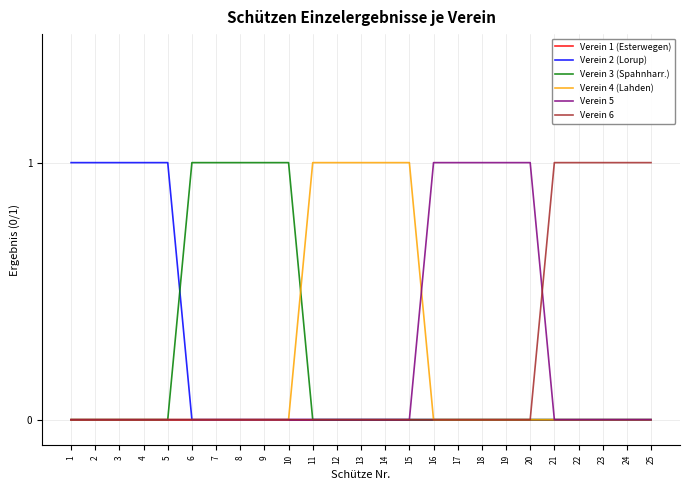

What is the total value across all series at 23?

1